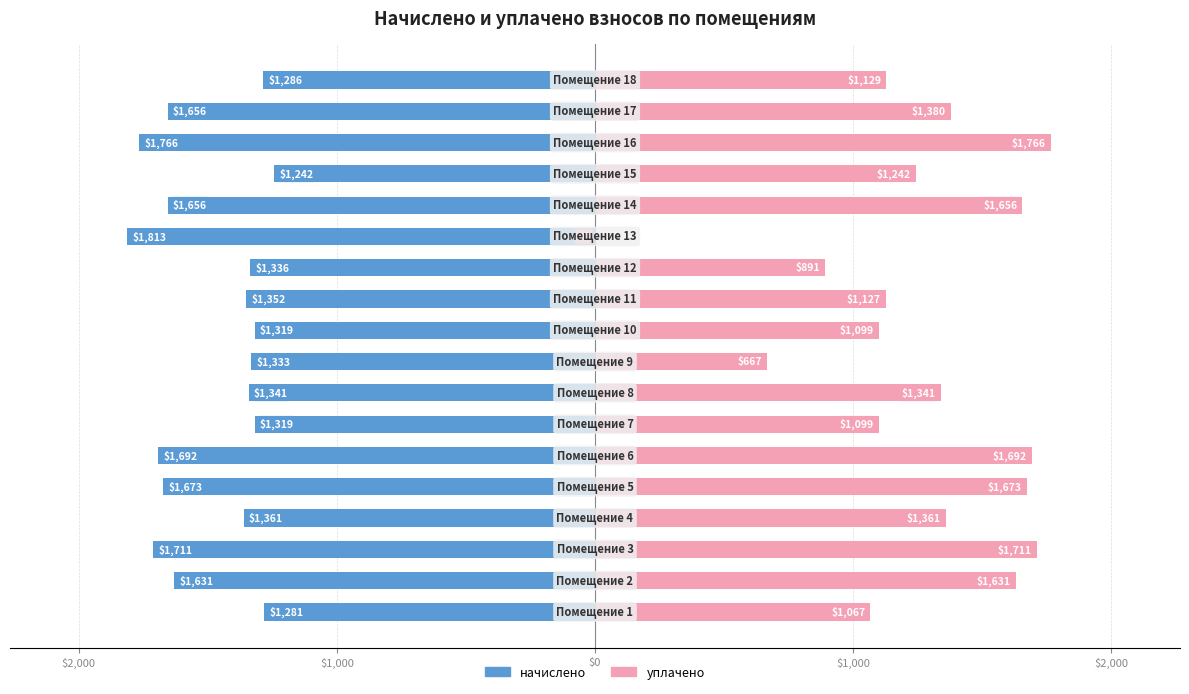

How many groups of bars are there?

18